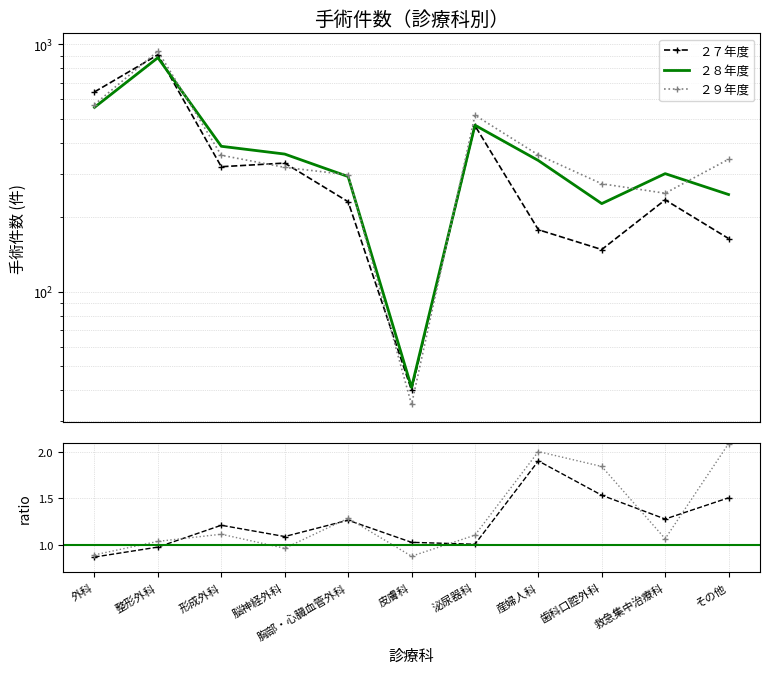

Count the number of categories in the chart.

11